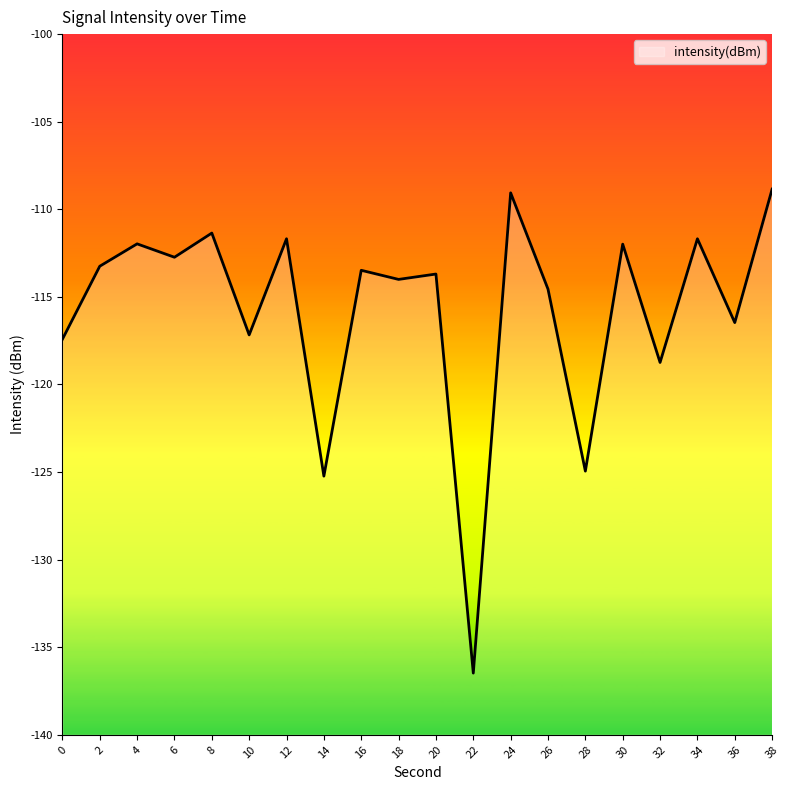

What is the maximum value shown in the chart?

-108.8